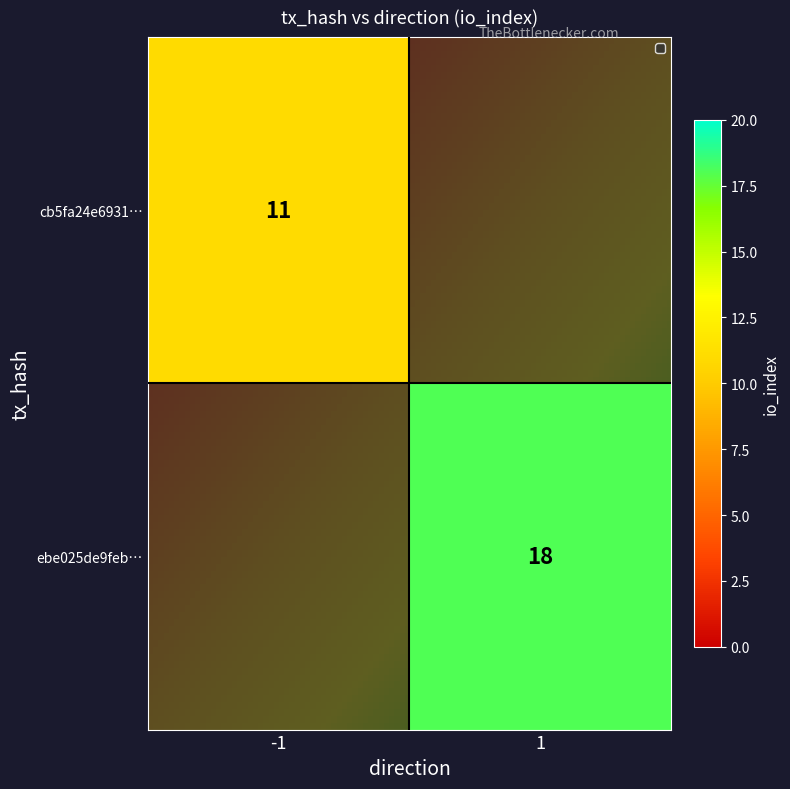

Which series has the widest spread of values?

ebe025de9feb496de2bee1bc0483b0c58fc2d49